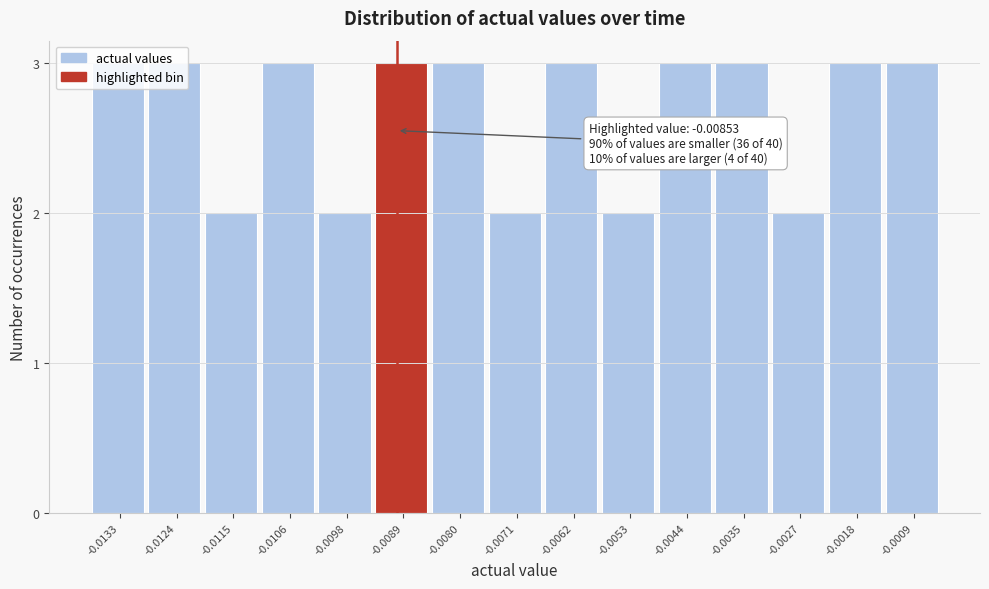

Approximately how many times larger is the value at -0.0133 compared to -0.0035?

1.0